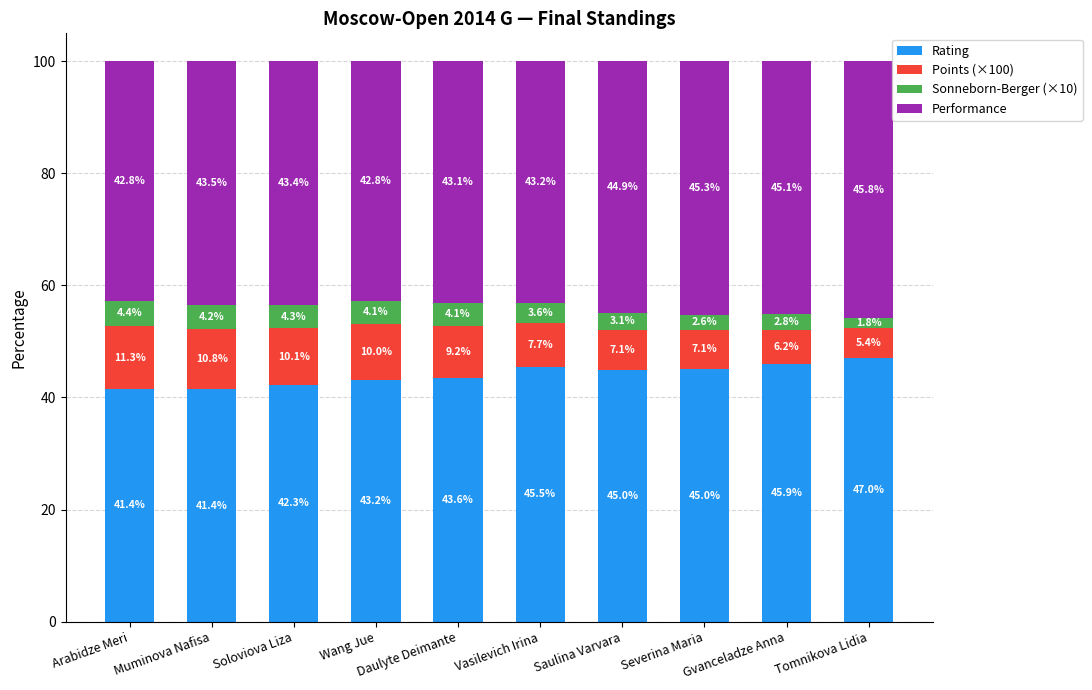

What is the total value across all series at Vasilevich Irina?

100.0